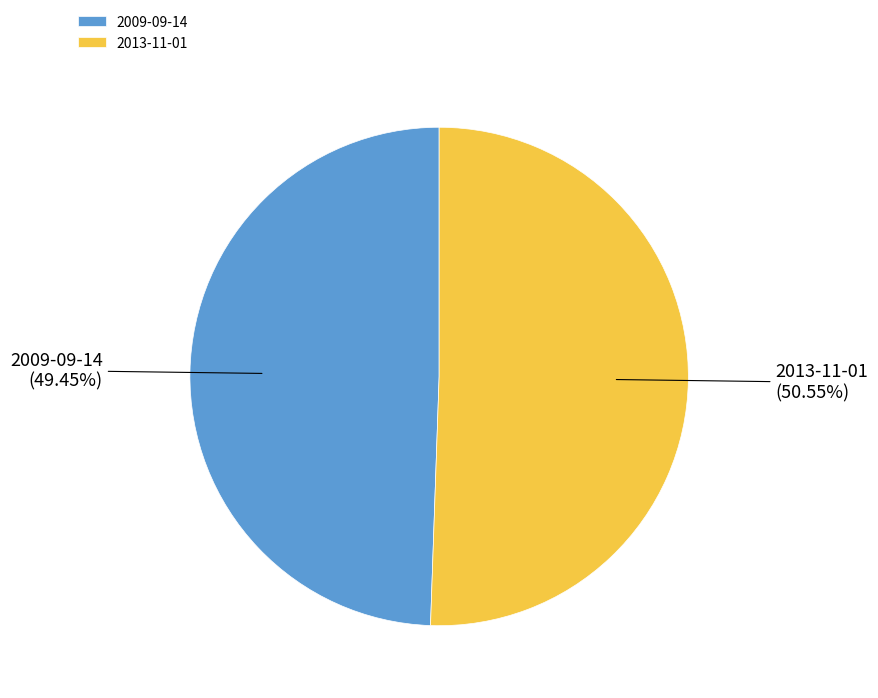

What is the total percentage of 2009-09-14 and 2013-11-01?

100.0%